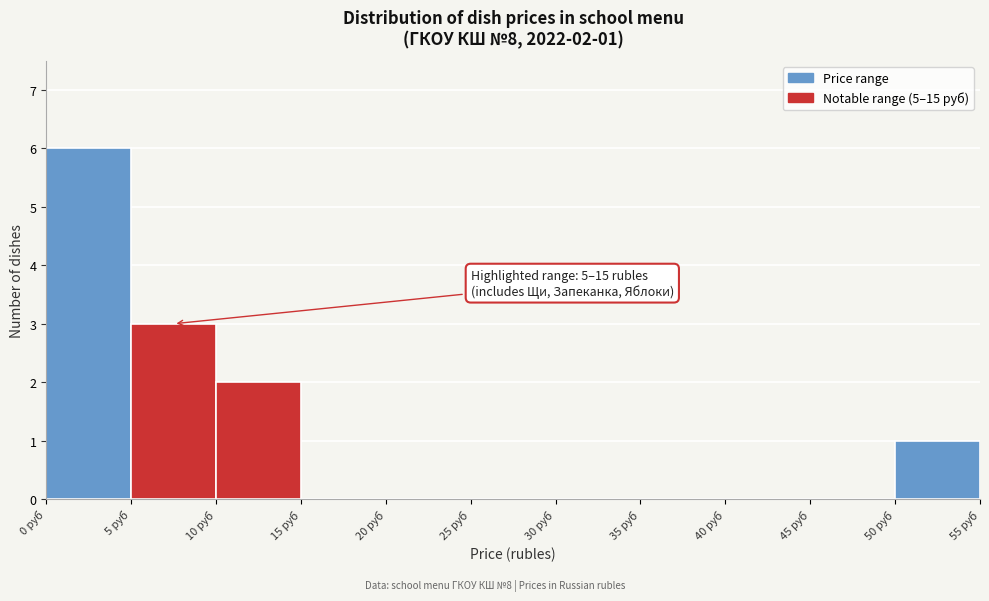

Which range on the x-axis has the tallest bar?

0 to 5